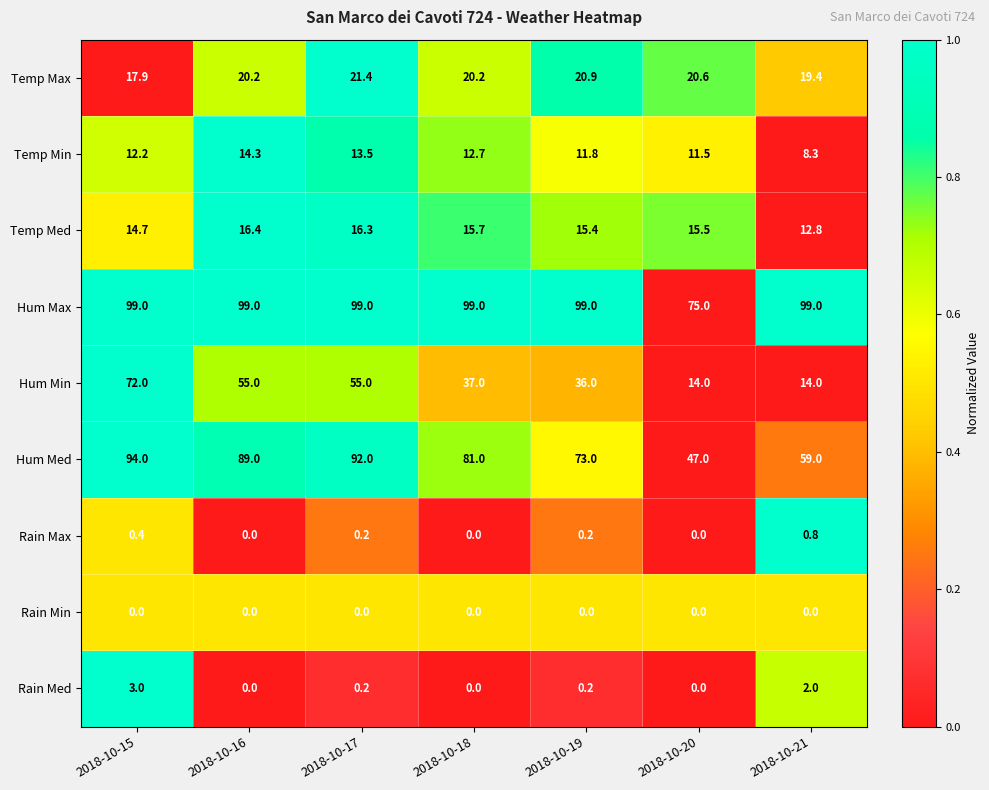

List the series in order of their peak value, highest first.

Hum Max, Hum Med, Hum Min, Temp Max, Temp Med, Temp Min, Rain Med, Rain Max, Rain Min